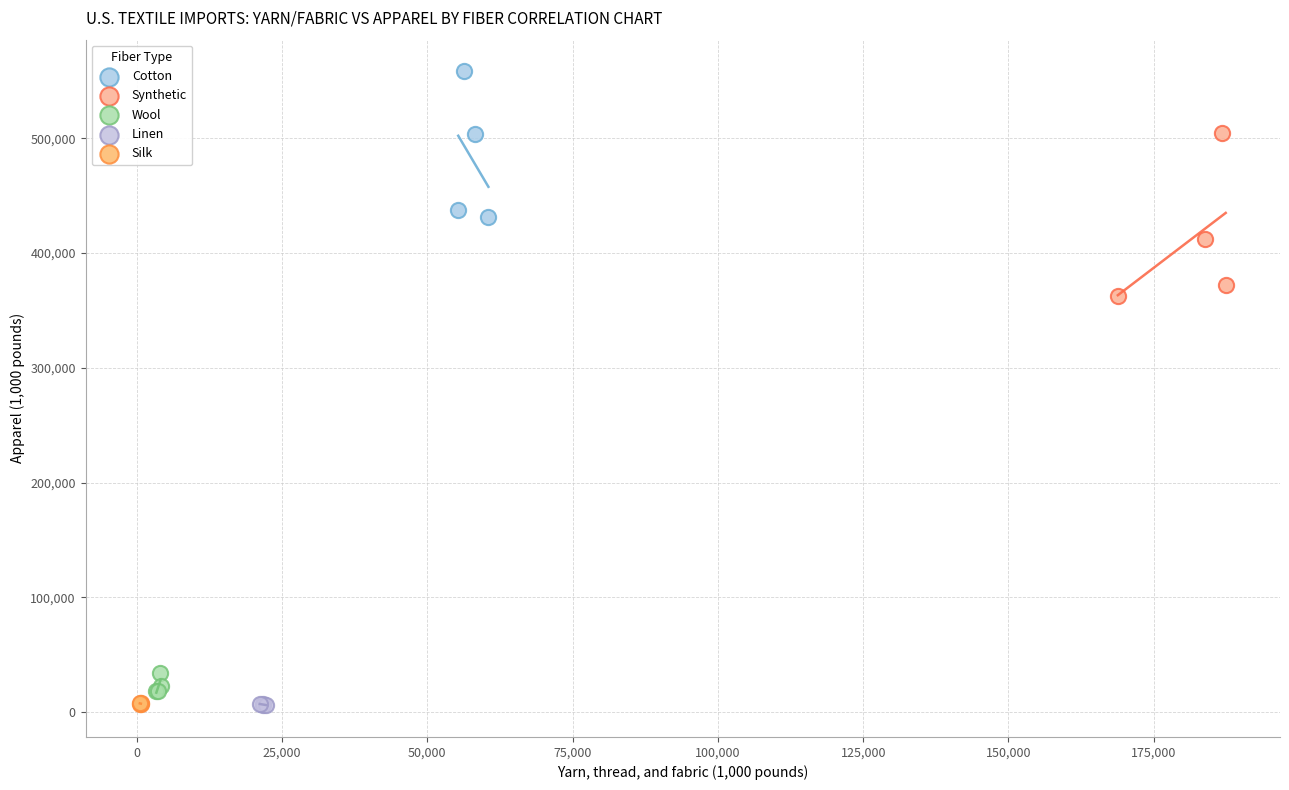

What are all the series names shown in the legend?

Cotton, Synthetic, Wool, Linen, Silk